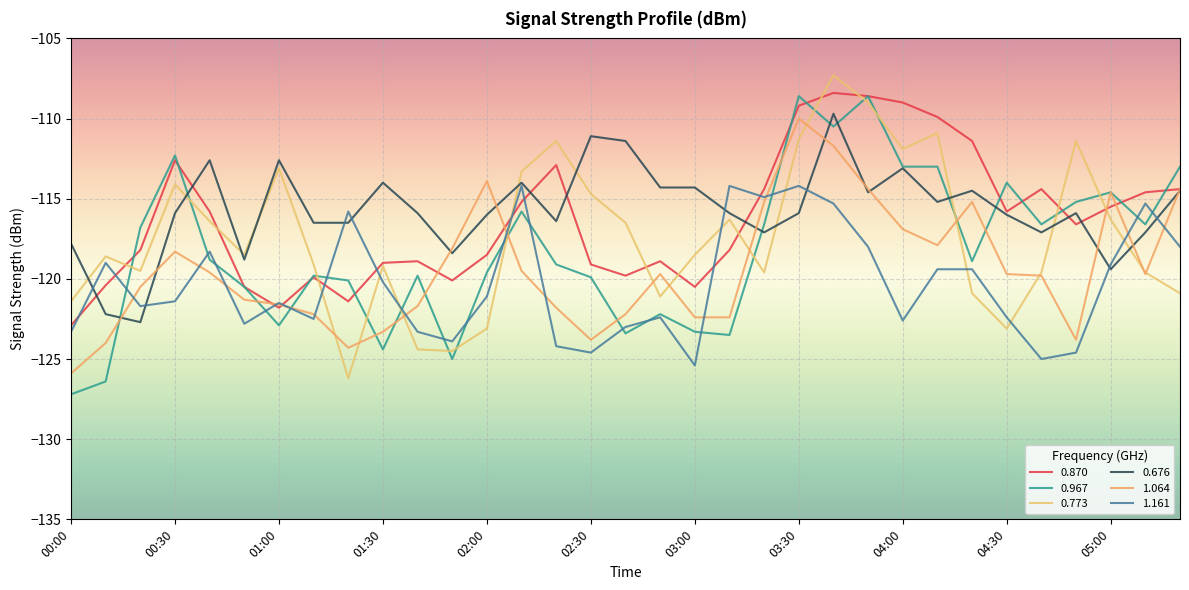

Which series has the largest total across all categories?

0.676